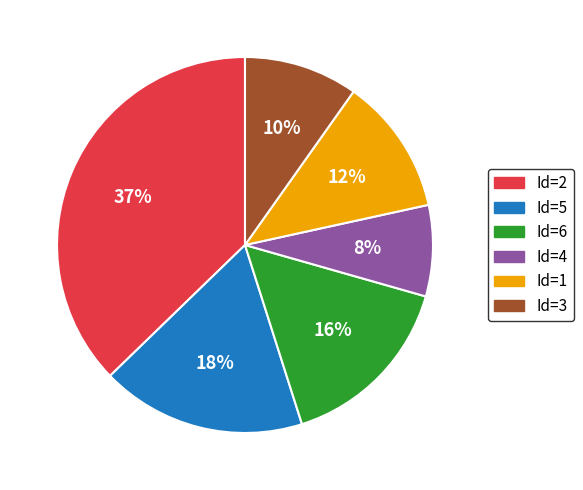

To the nearest percent, what is the average slice percentage?

17%